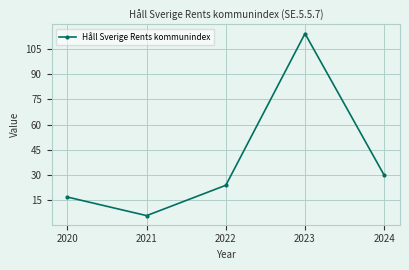

What is the minimum value shown in the chart?

6